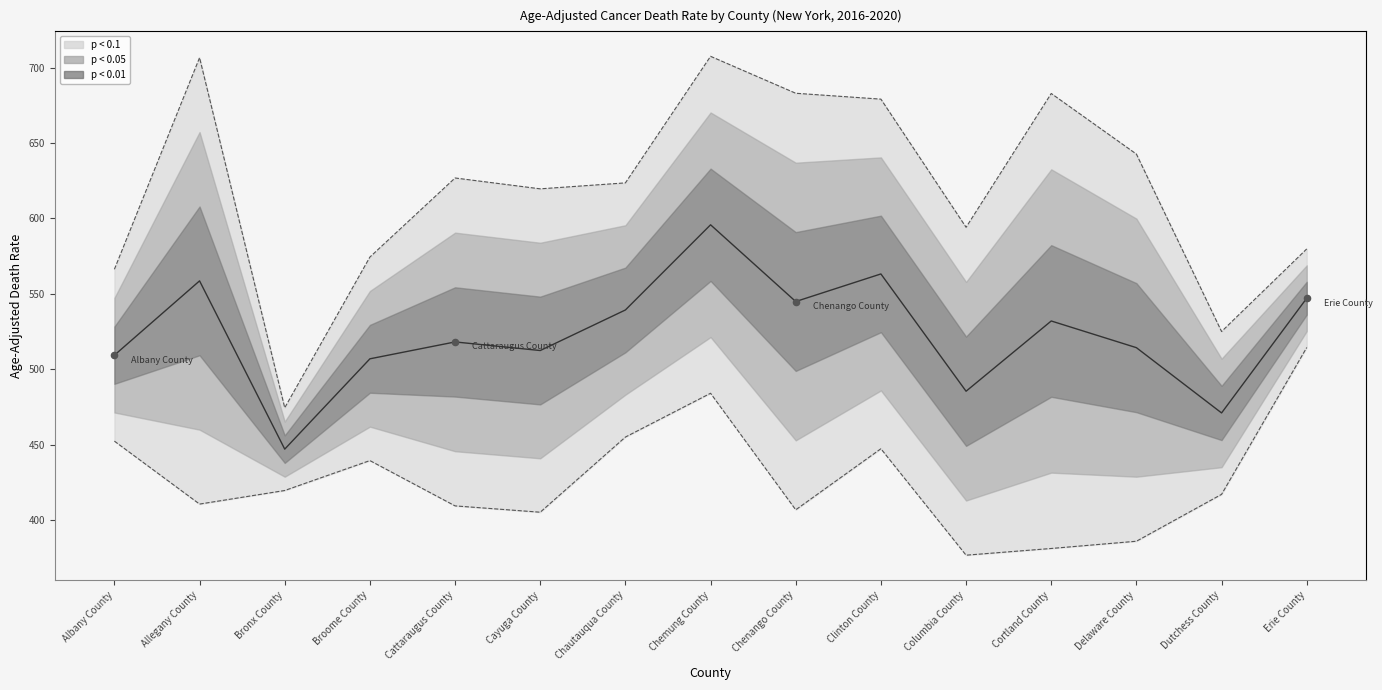

Which has a higher value, Allegany County or Cortland County?

Allegany County